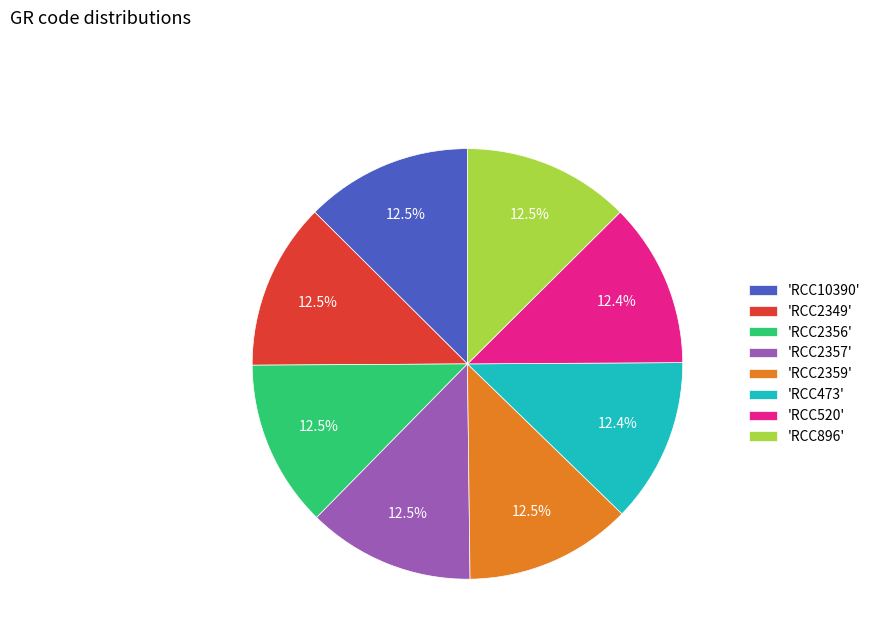

Is there any slice that represents more than half of the pie?

No